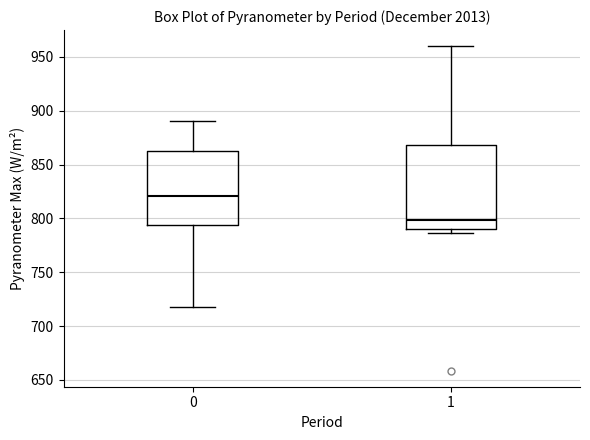

Reading left to right, transcribe this box plot: for each box, give where its median line is, the range the box spans, and where its two whiskers end, as read against the y-axis. The values are not printed on the chart, so give them approximately, as read against the axis.

0: median 820, box 795 to 865, whiskers 715 to 890
1: median 800, box 790 to 870, whiskers 785 to 960